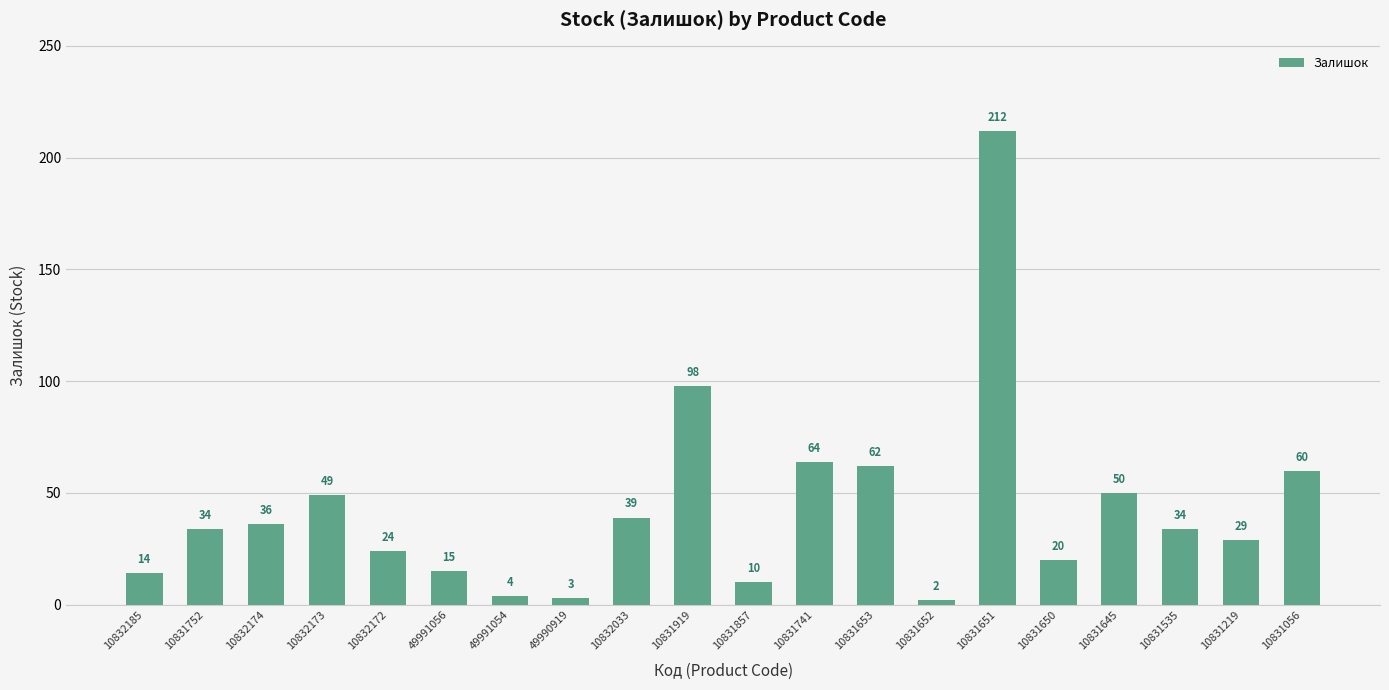

True or false: the data shows 19 at 10832033.

False